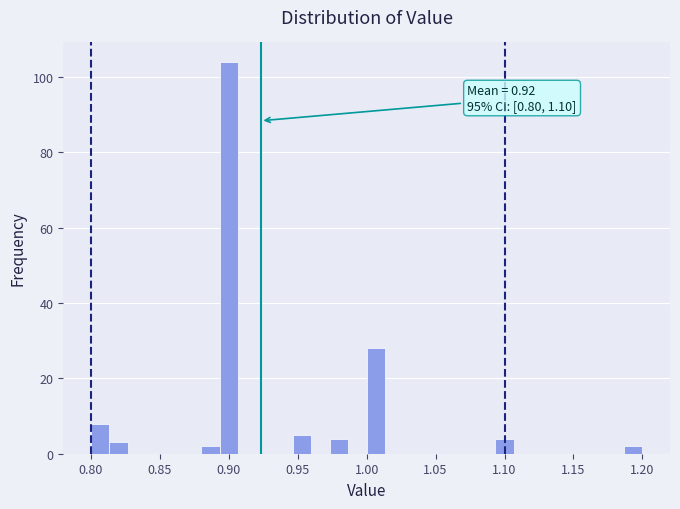

Read against the x-axis, roughly where is the centre of the tallest bar?

0.900